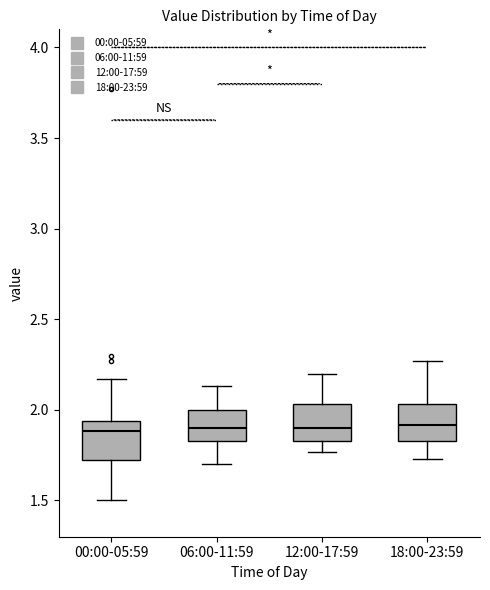

Where does the upper whisker of the box for 00:00-05:59 end on the y-axis? The values are not printed on the chart, so give them approximately, as read against the axis.

2.15